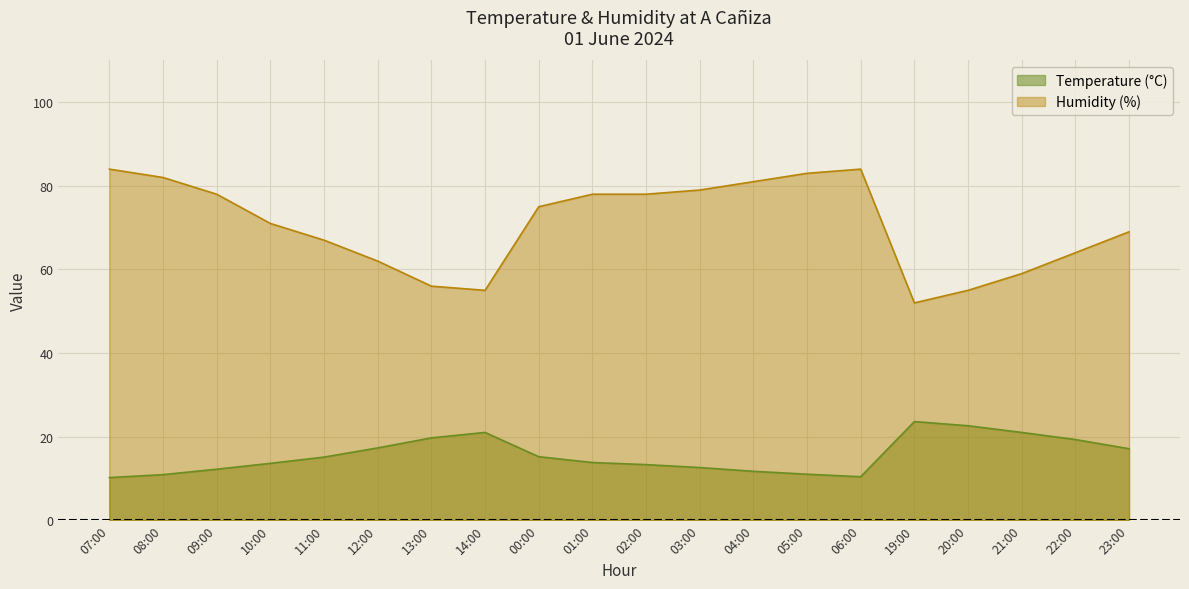

What is the sum of all Humidity (%) values?

1412.0